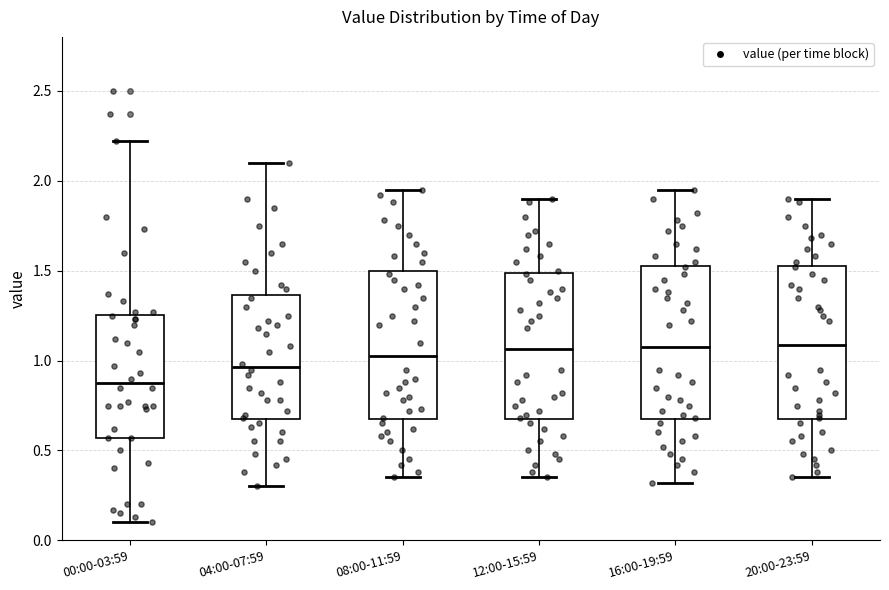

Reading left to right, transcribe this box plot: for each box, give where its median line is, the range the box spans, and where its two whiskers end, as read against the y-axis. The values are not printed on the chart, so give them approximately, as read against the axis.

00:00-03:59: median 0.90, box 0.55 to 1.25, whiskers 0.10 to 2.20
04:00-07:59: median 0.95, box 0.65 to 1.35, whiskers 0.30 to 2.10
08:00-11:59: median 1.05, box 0.65 to 1.50, whiskers 0.35 to 1.95
12:00-15:59: median 1.05, box 0.65 to 1.50, whiskers 0.35 to 1.90
16:00-19:59: median 1.10, box 0.65 to 1.55, whiskers 0.30 to 1.95
20:00-23:59: median 1.10, box 0.65 to 1.55, whiskers 0.35 to 1.90